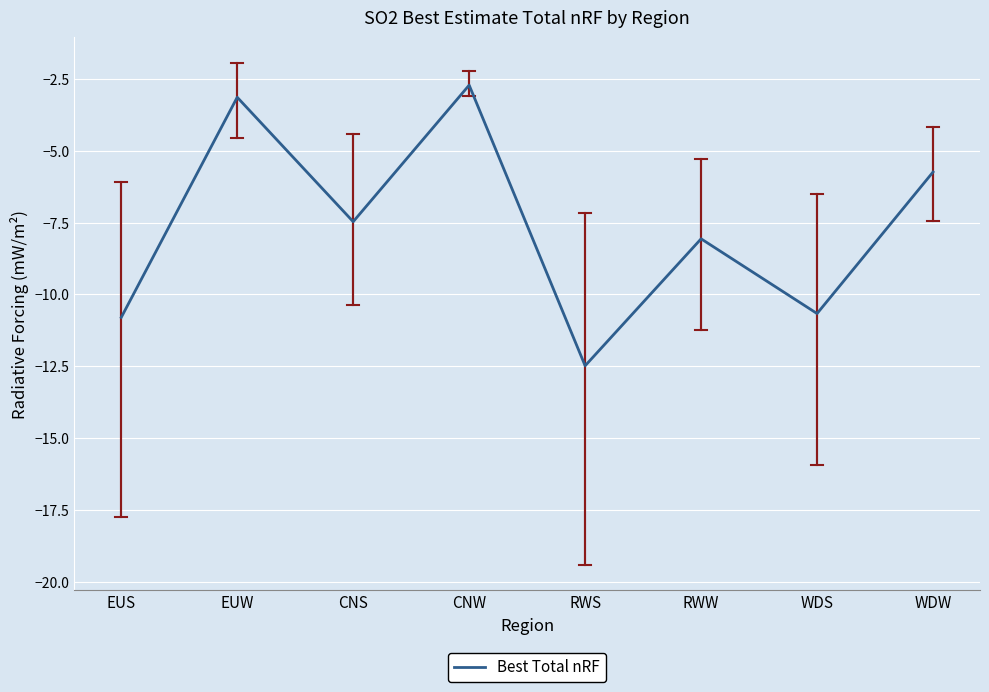

How many values are below -7?

5